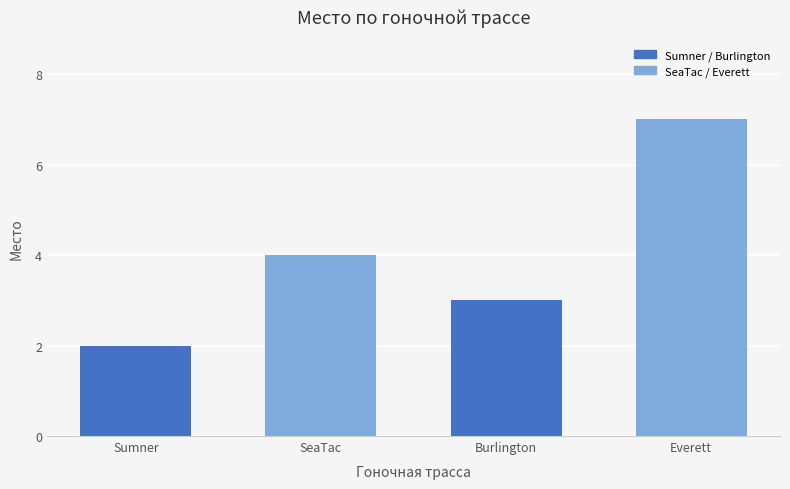

True or false: the data shows 4 at SeaTac.

True